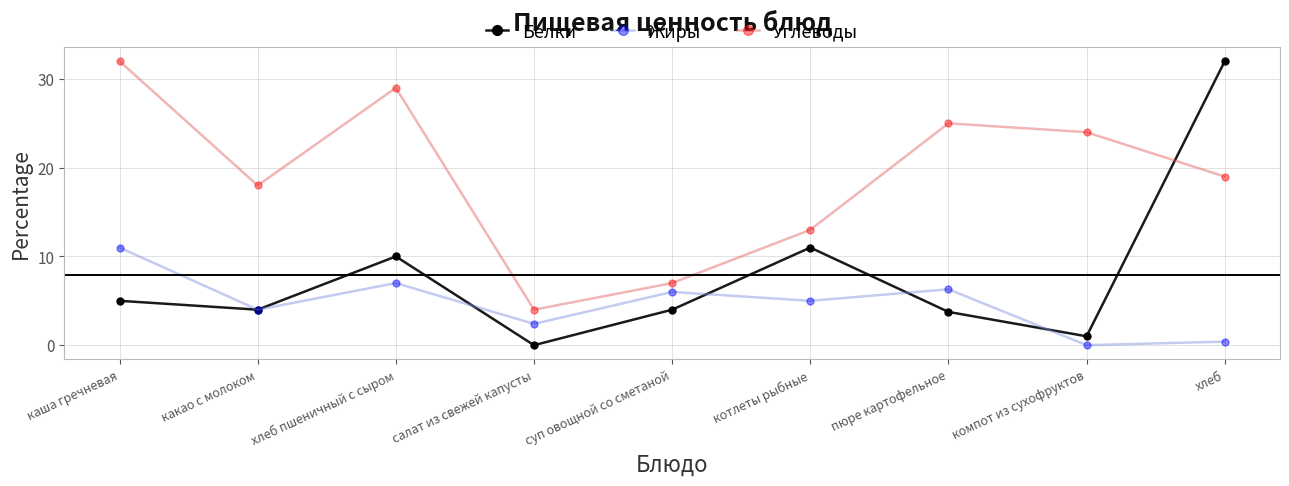

What are all the series names shown in the legend?

Белки, Жиры, Углеводы